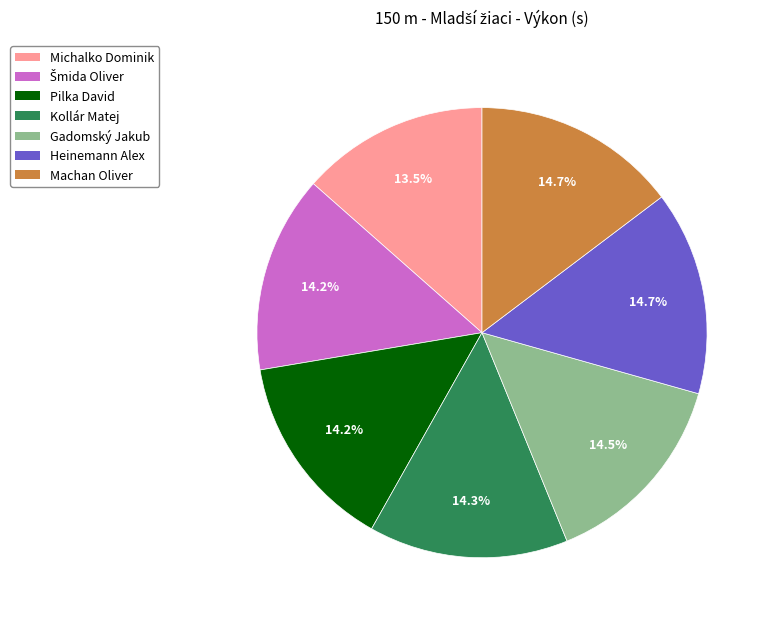

Between Michalko Dominik and Kollár Matej, which is larger?

Kollár Matej